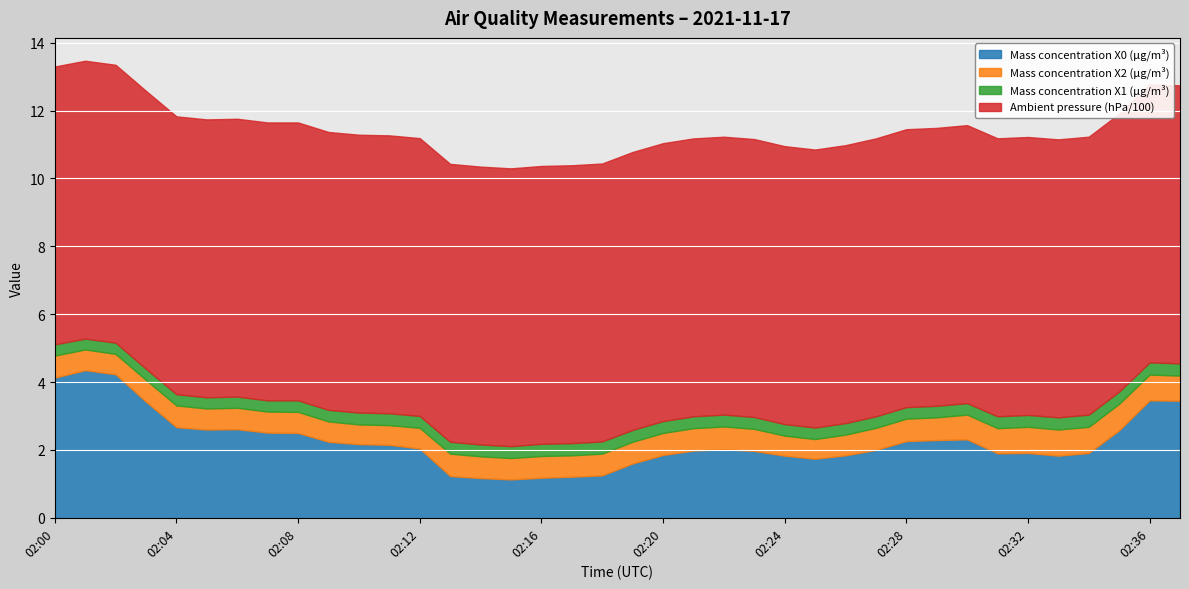

Which series has the largest total across all categories?

Ambient pressure (hPa/100)